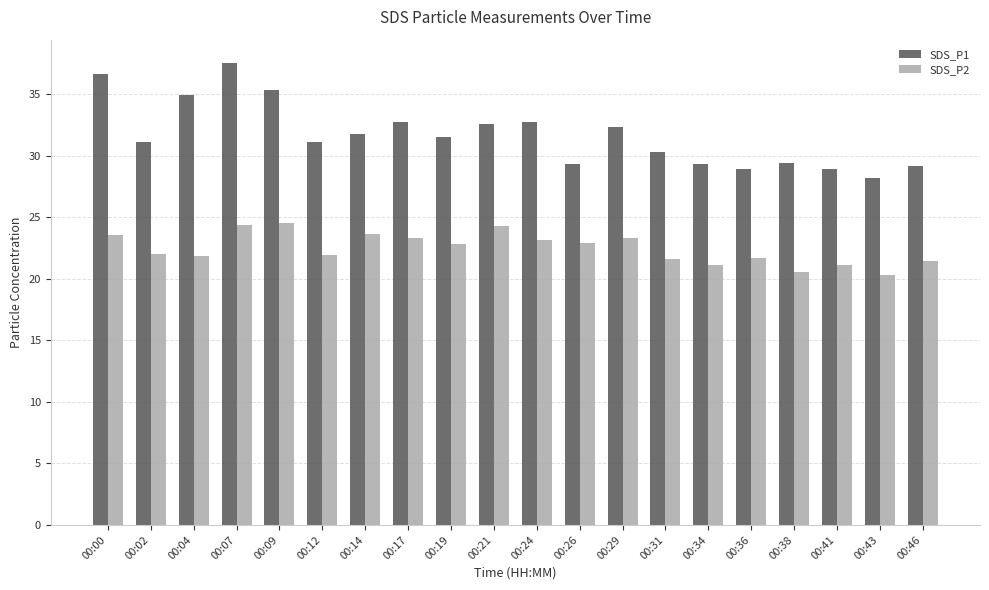

At which category is the sum across all series the highest?

00:07